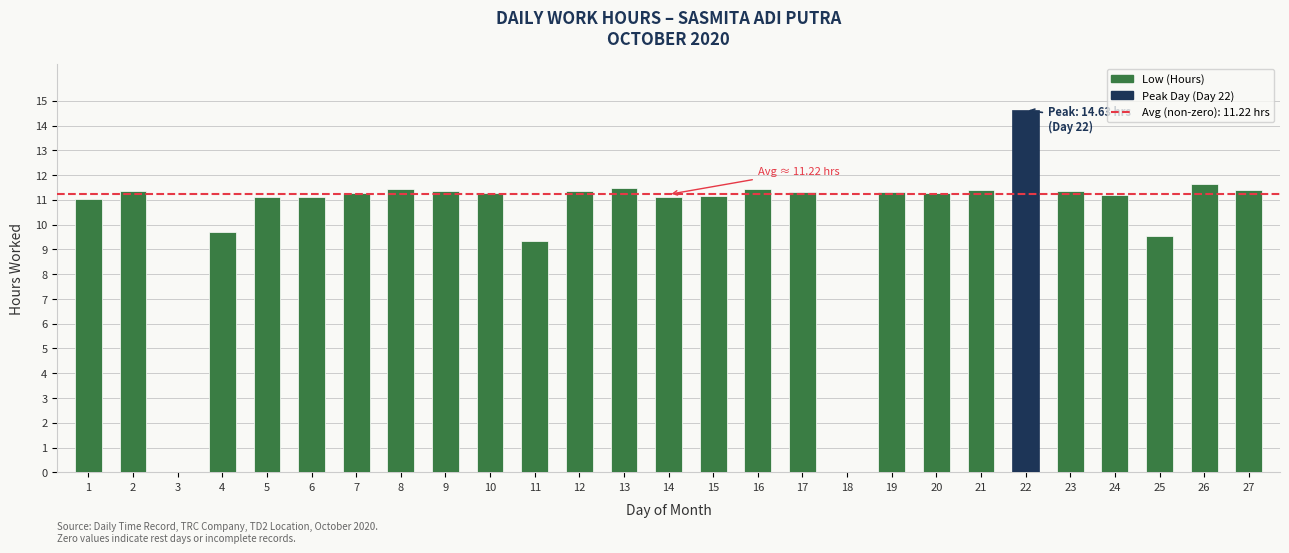

Which label corresponds to the largest value in the chart?

22